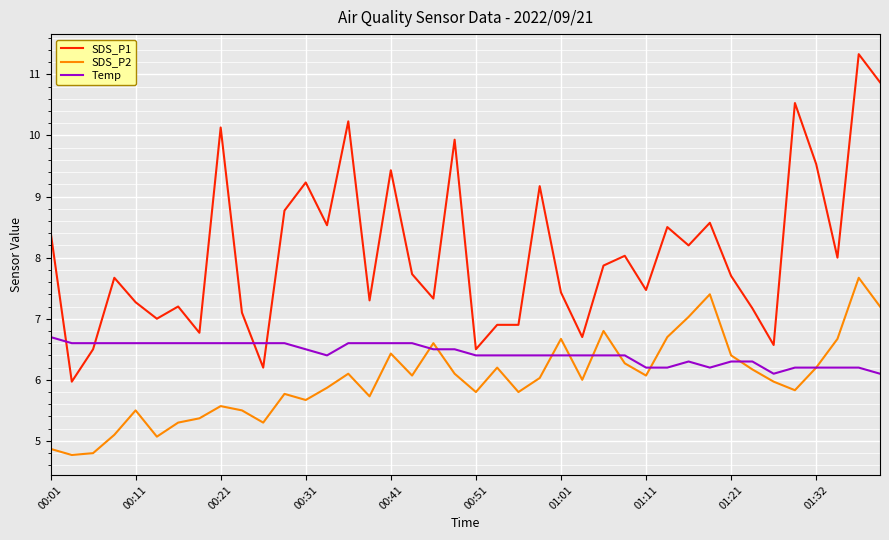

Which series has the largest range (max minus min)?

SDS_P1